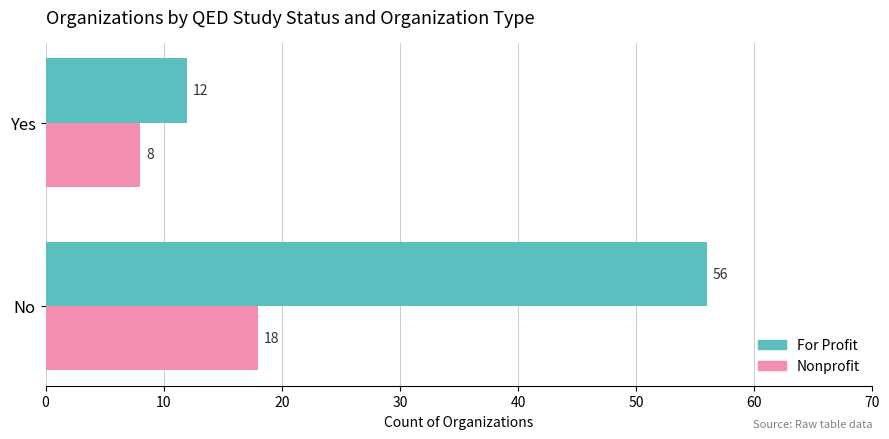

What is the average value of the For Profit series?

34